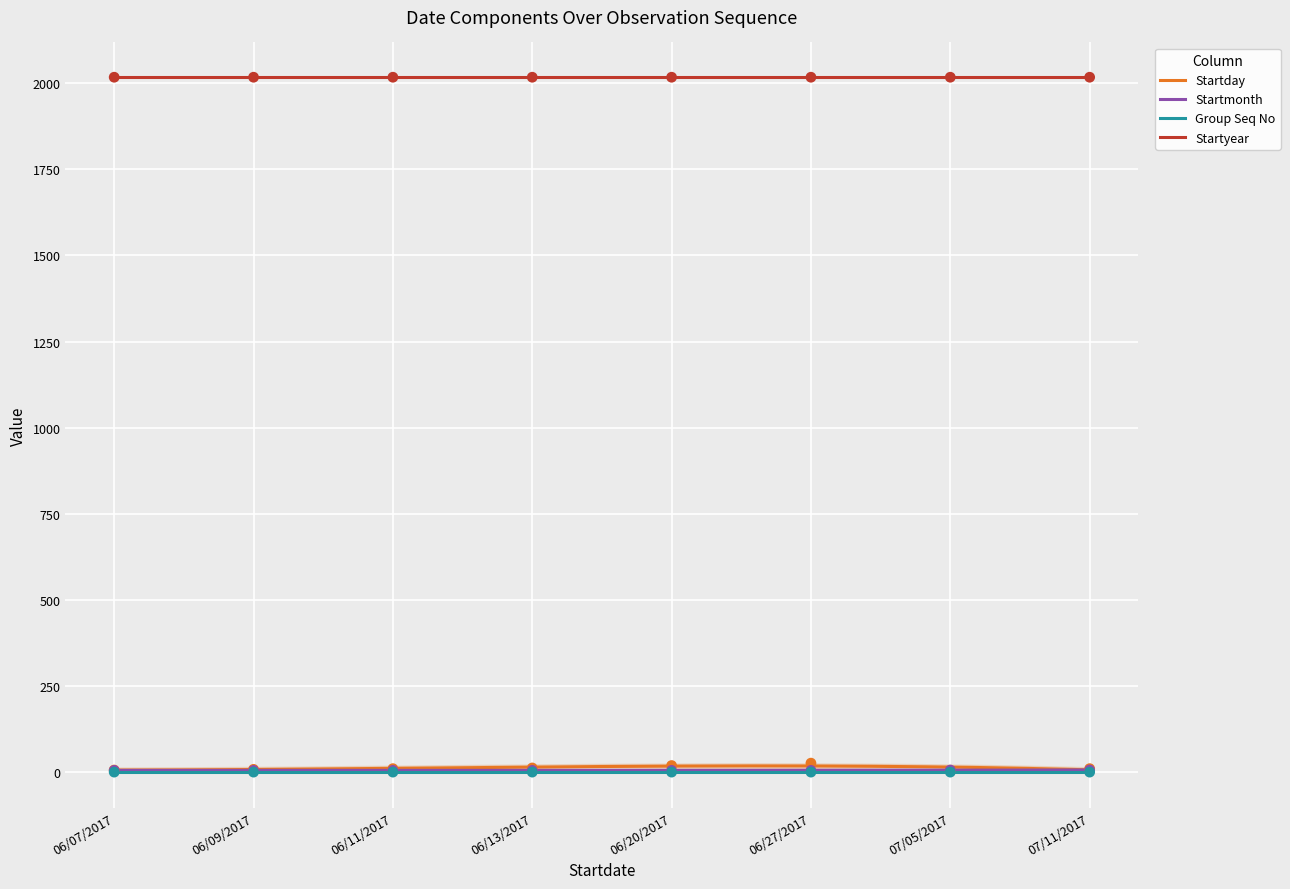

At how many categories does at least one series exceed 15?

2